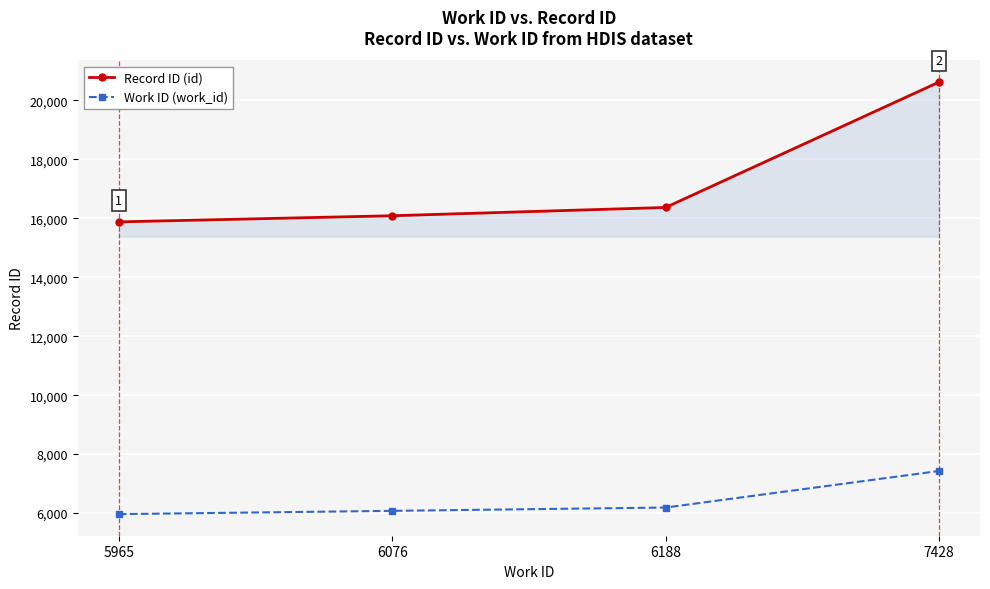

Does the chart have visible grid lines?

Yes